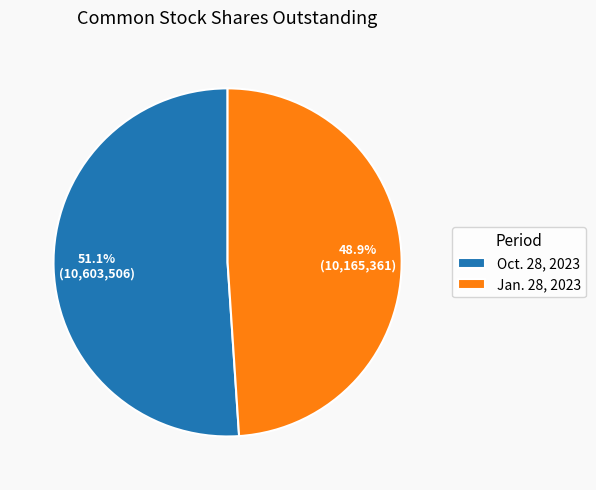

What percentage do Jan. 28, 2023 and Oct. 28, 2023 together represent?

100.0%